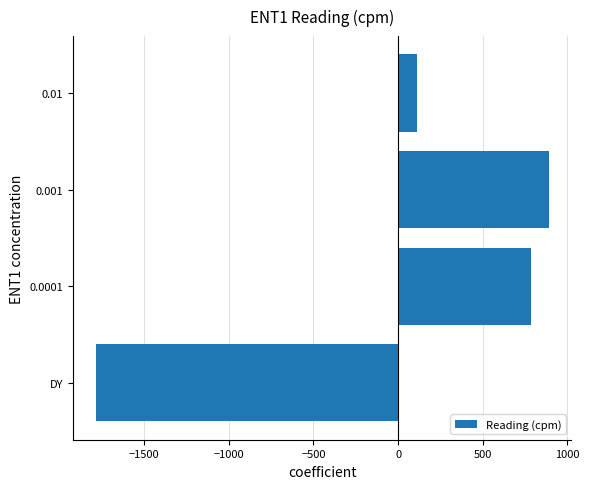

How many positive values are there?

3